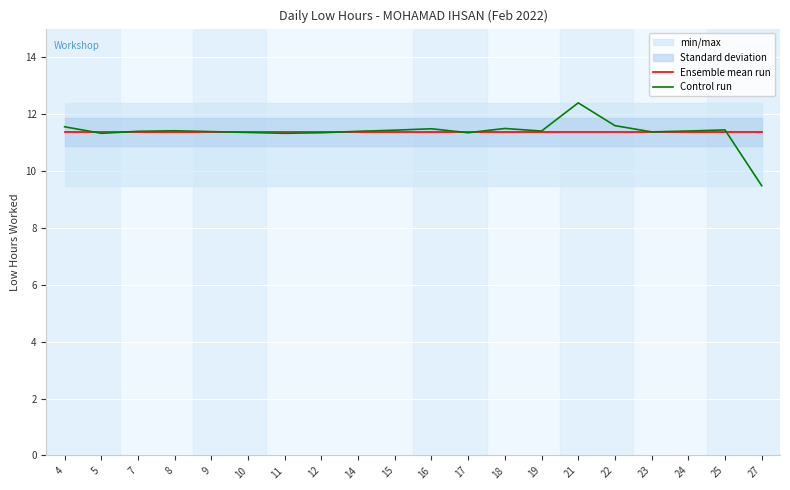

Which series changed the most between 5 and 16?

Control run